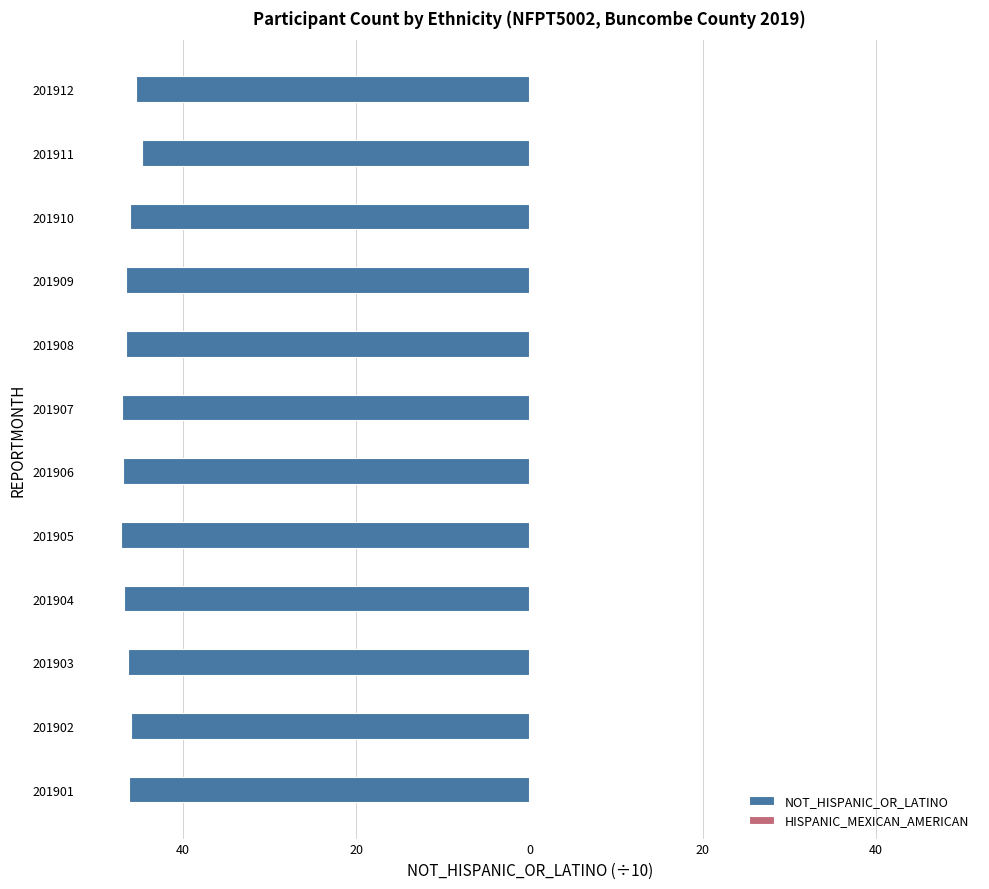

Is the value of NOT_HISPANIC_OR_LATINO at 201904 greater than the value of HISPANIC_MEXICAN_AMERICAN at 201910?

No